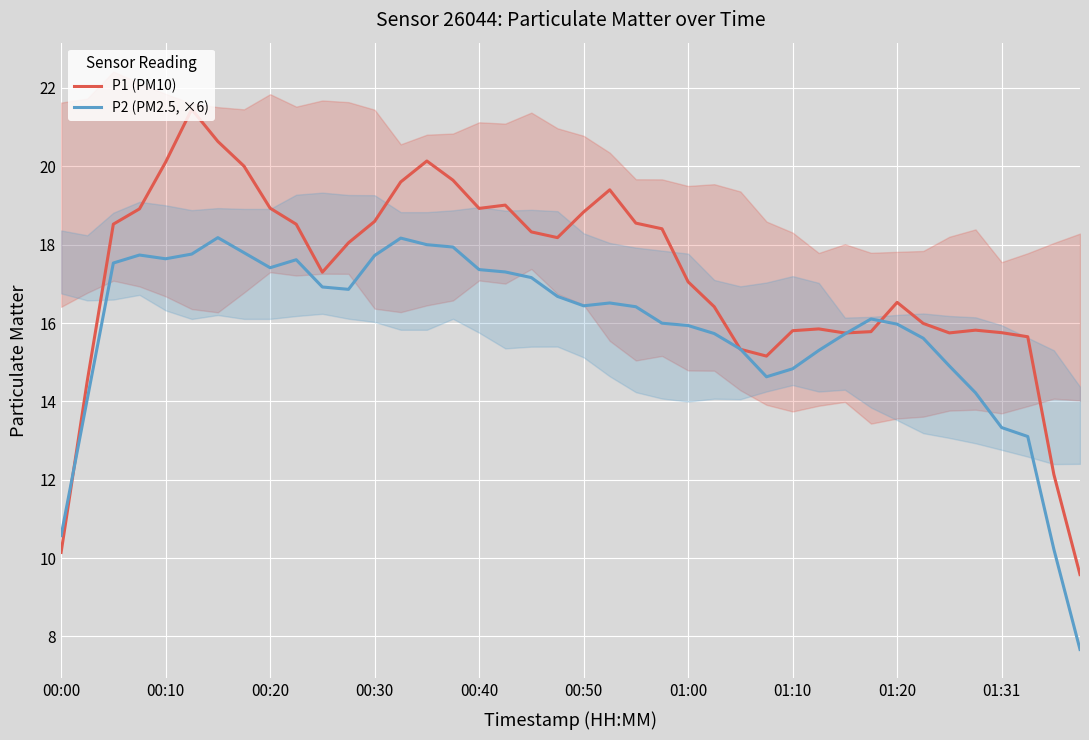

True or false: P2 (PM2.5, ×6) and P1 (PM10) cross at least once.

True